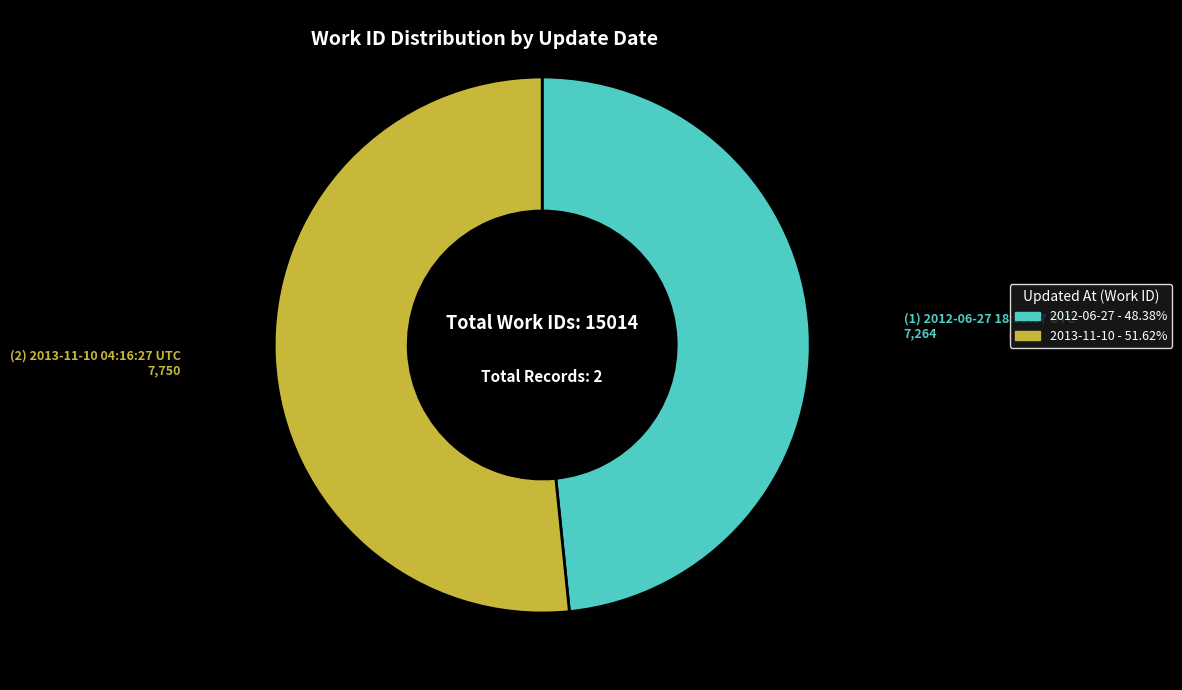

Does any single category account for the majority?

Yes